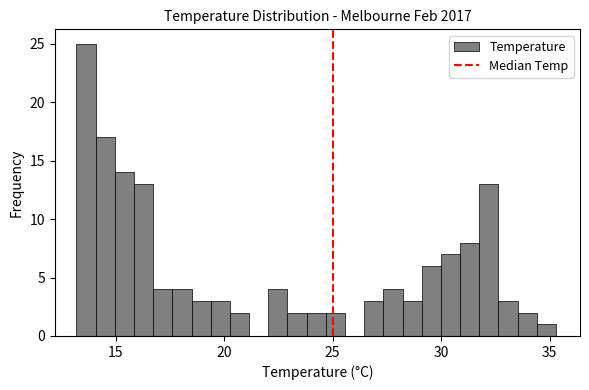

Read against the x-axis, roughly where is the centre of the tallest bar?

13.5